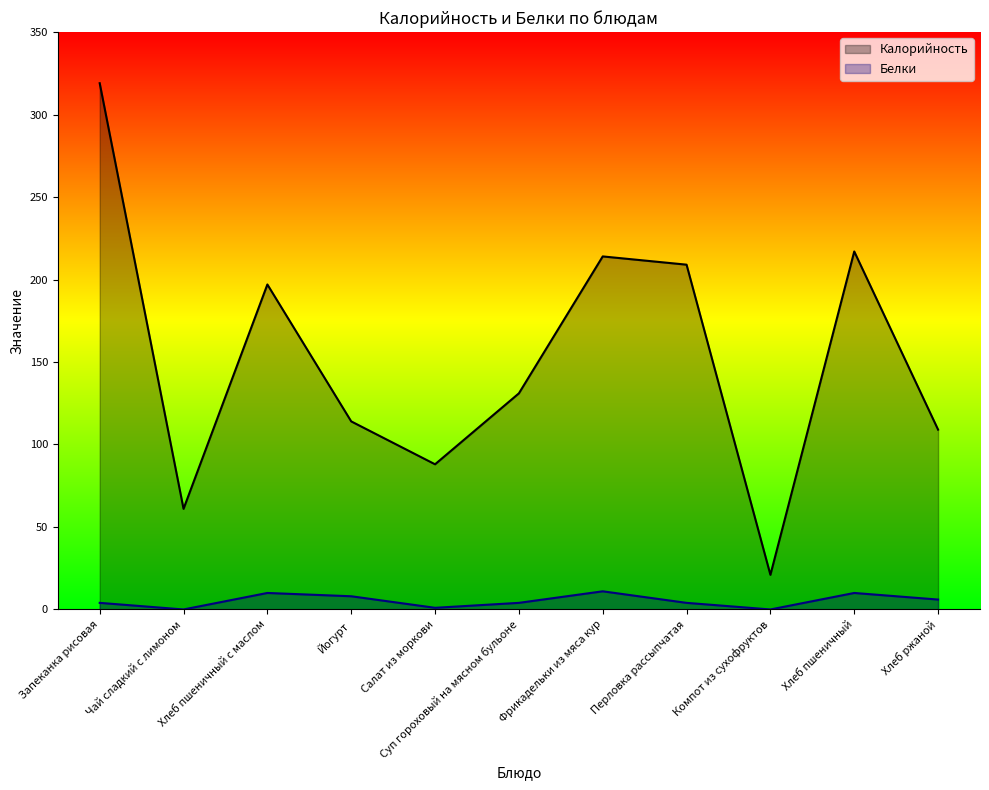

Is it true that Калорийность equals 319 at Запеканка рисовая?

True